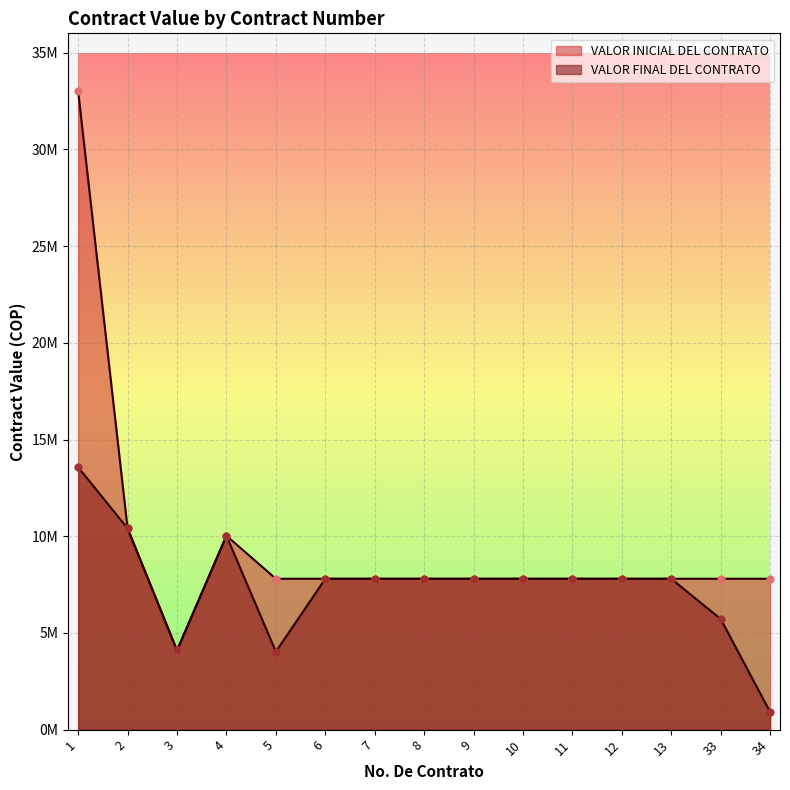

What is the total value across all series at 12?

15600000